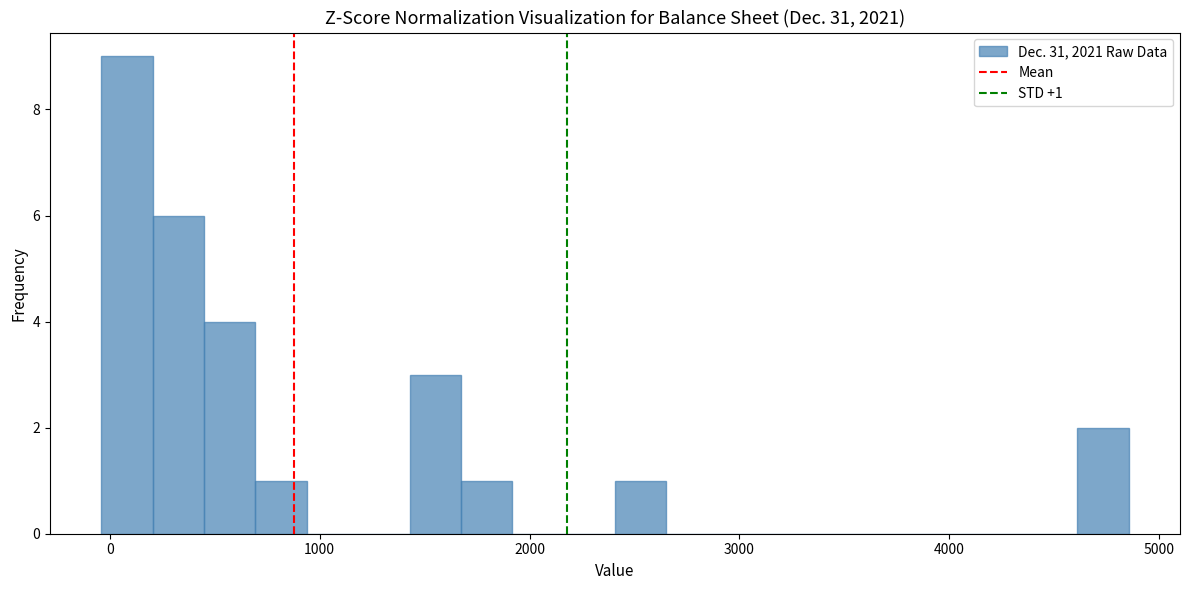

Around what value on the x-axis is the tallest bar? Give the approximate position of its centre, as read against the axis.

100